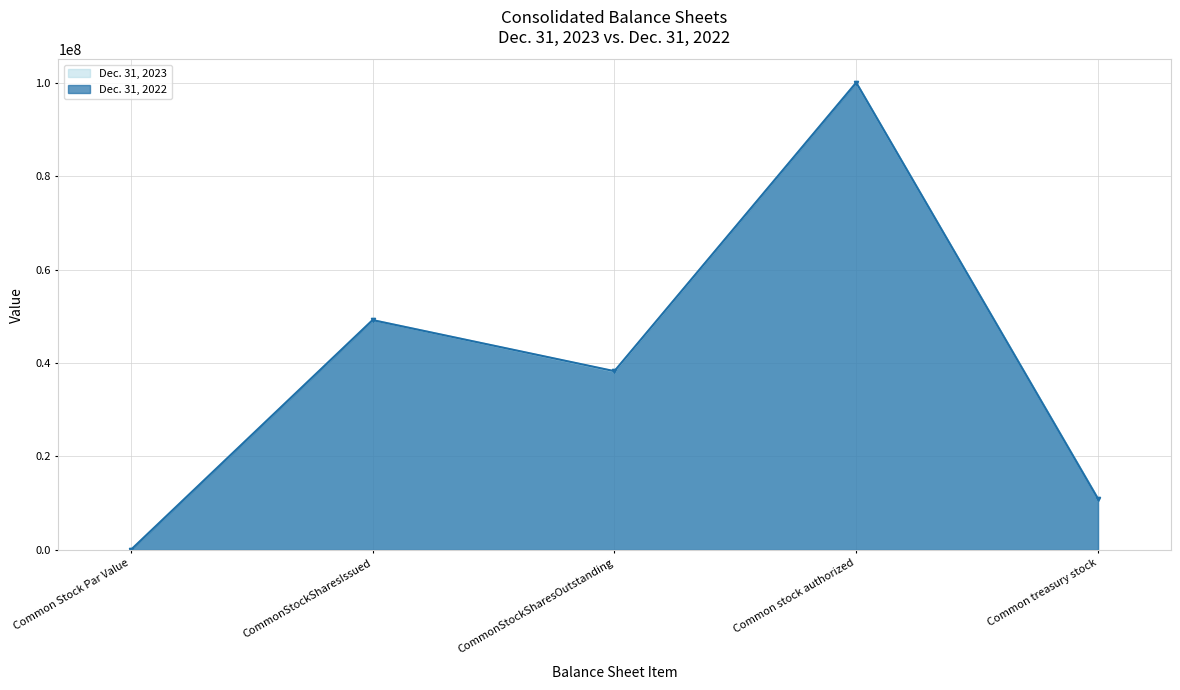

What is the difference between the second highest and minimum values in the Dec. 31, 2023 series?

49187377